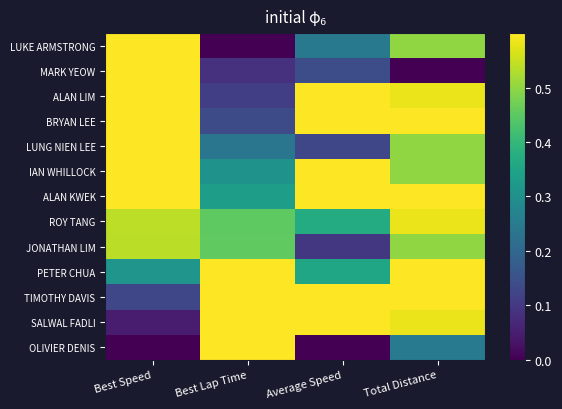

What is the total value across all series at Total Distance?

7.2